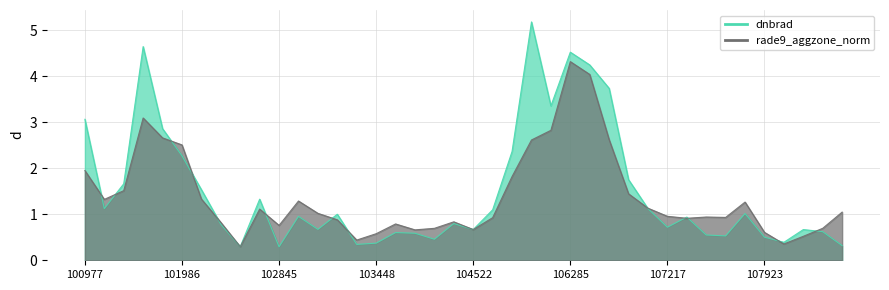

Where do rade9_aggzone_norm and dnbrad first cross each other?

100977 and 101111